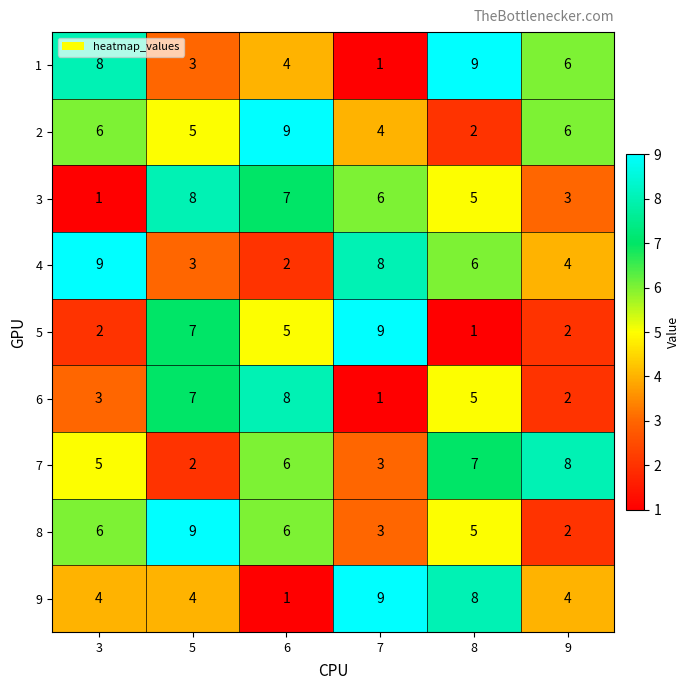

What is the difference between the second highest and minimum values in the 6 series?

6